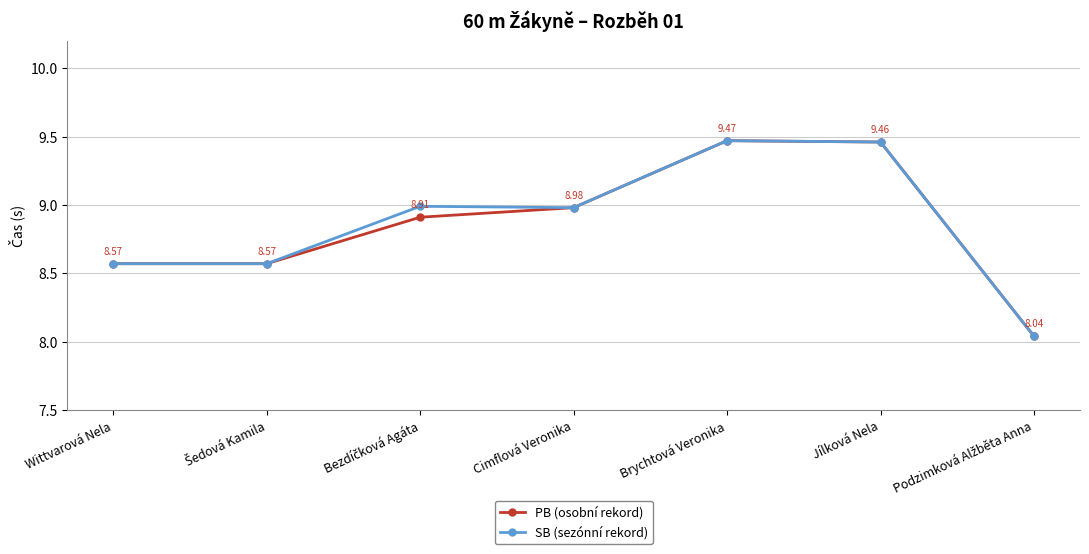

At which category does the chart reach its peak across all series?

Brychtová Veronika